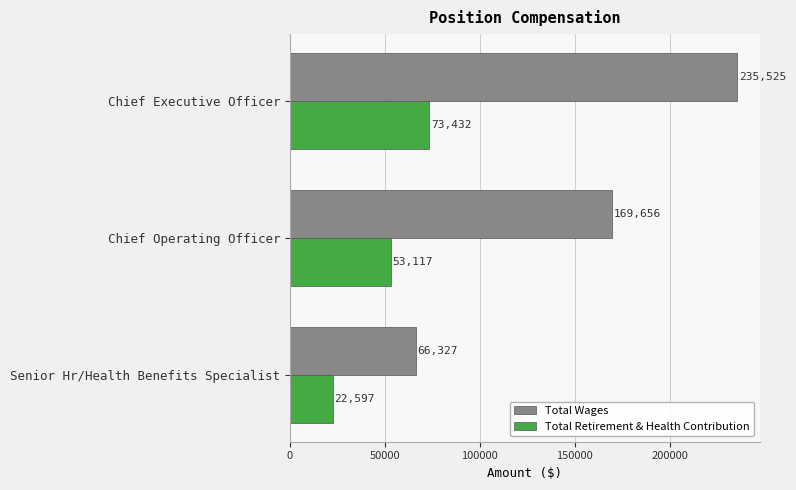

What is the difference between the maximum and minimum values in the Total Wages series?

169198